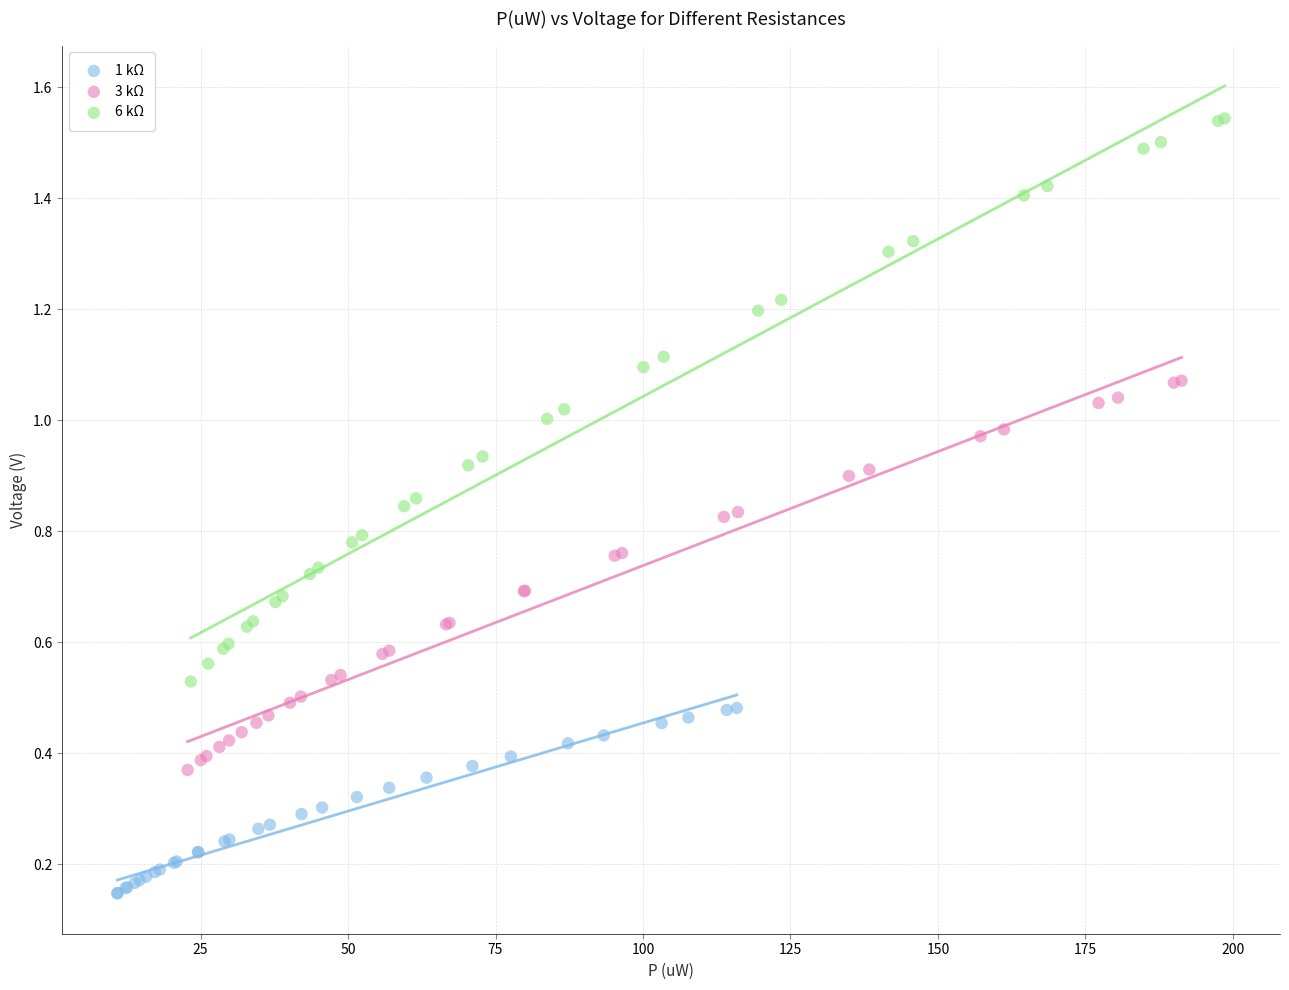

Which series has the widest spread of Y values?

6 kΩ